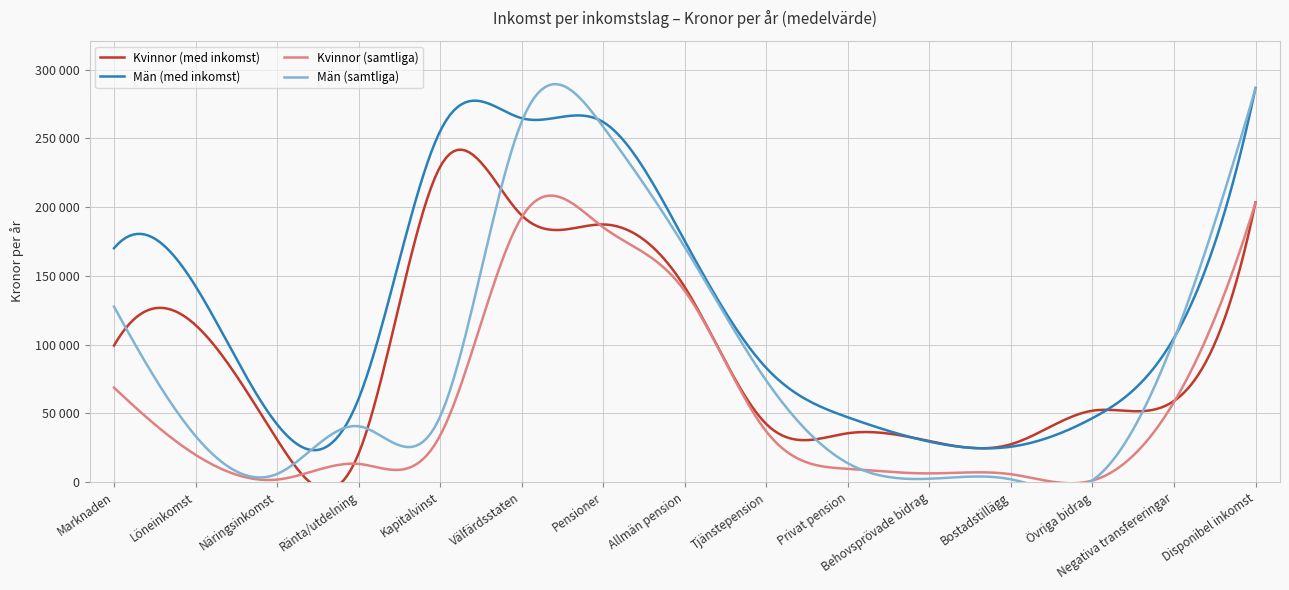

After their last crossing, which series has the higher values: Kvinnor (med inkomst) or Män (samtliga)?

Män (samtliga)